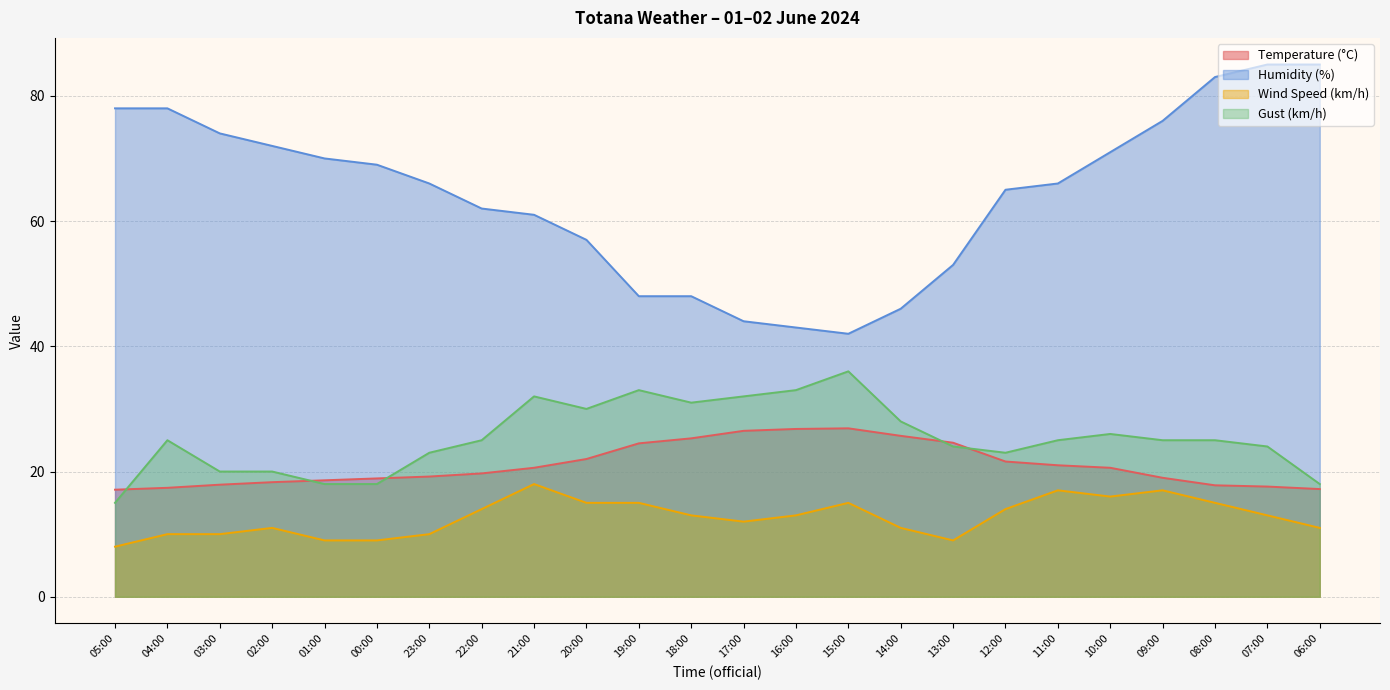

What are all the series names shown in the legend?

Temperature (°C), Humidity (%), Wind Speed (km/h), Gust (km/h)